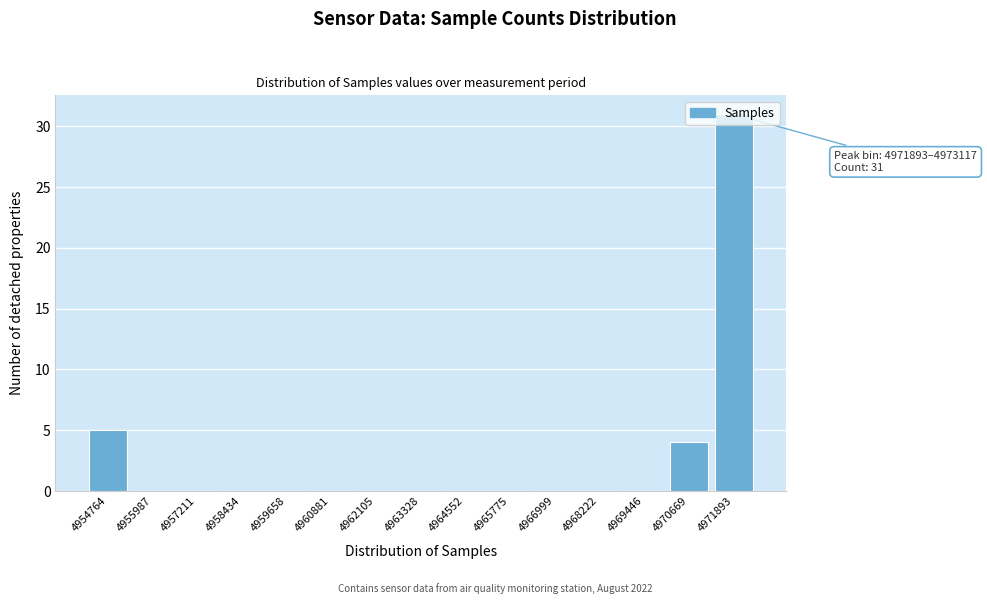

At which category does the chart reach its peak across all series?

4971893